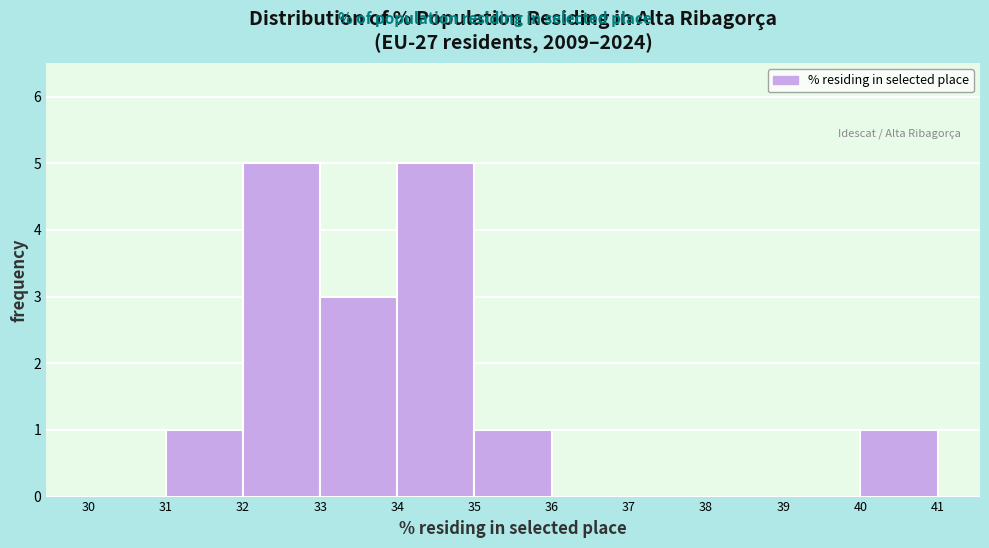

Reading left to right, transcribe this chart: for each bar, give the range it covers on the x-axis and its height. The values are not printed on the chart, so give them approximately, as read against the axis.

30 to 31: 0
31 to 32: 1
32 to 33: 5
33 to 34: 3
34 to 35: 5
35 to 36: 1
36 to 37: 0
37 to 38: 0
38 to 39: 0
39 to 40: 0
40 to 41: 1